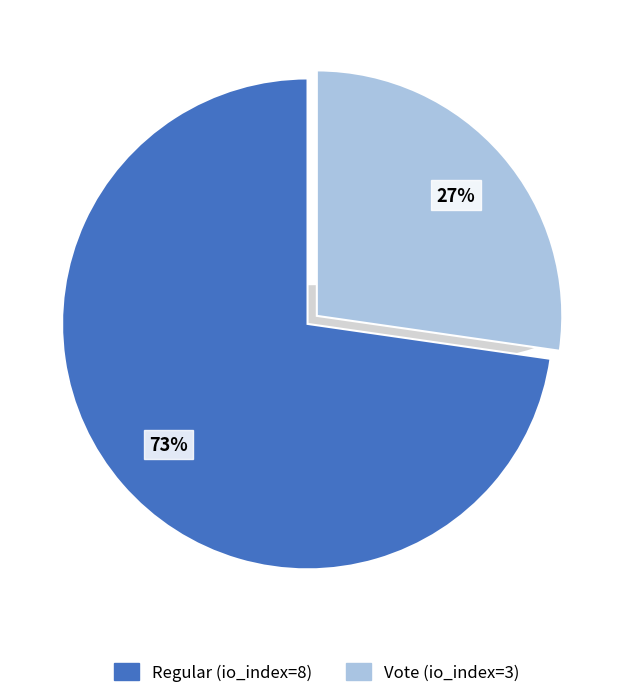

Count the number of slices in the pie.

2